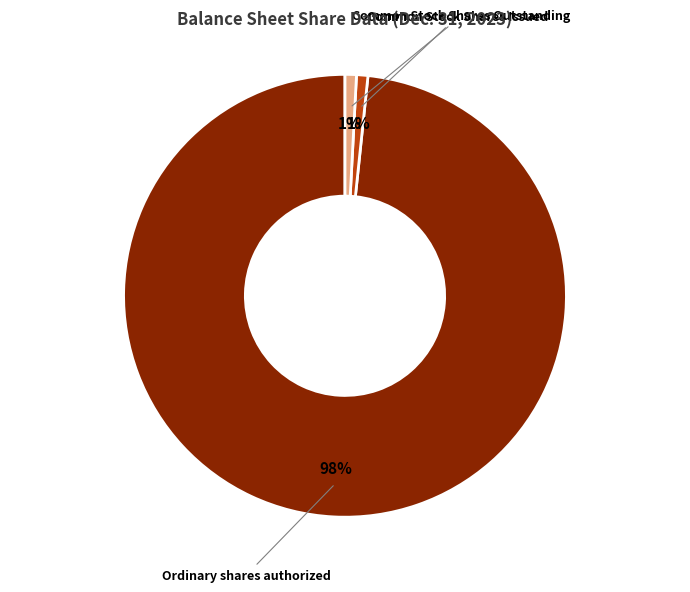

To the nearest percent, what is the average slice percentage?

33%